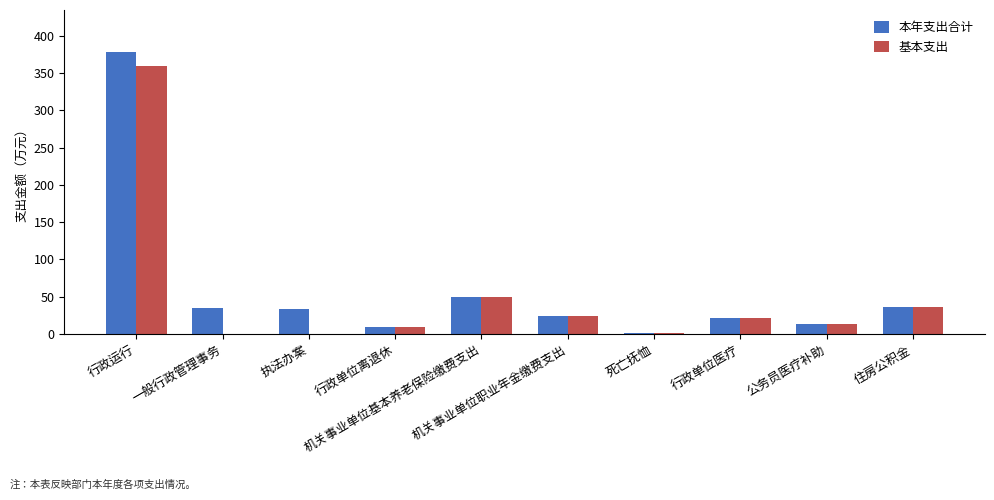

What is the sum of all 本年支出合计 values?

603.8